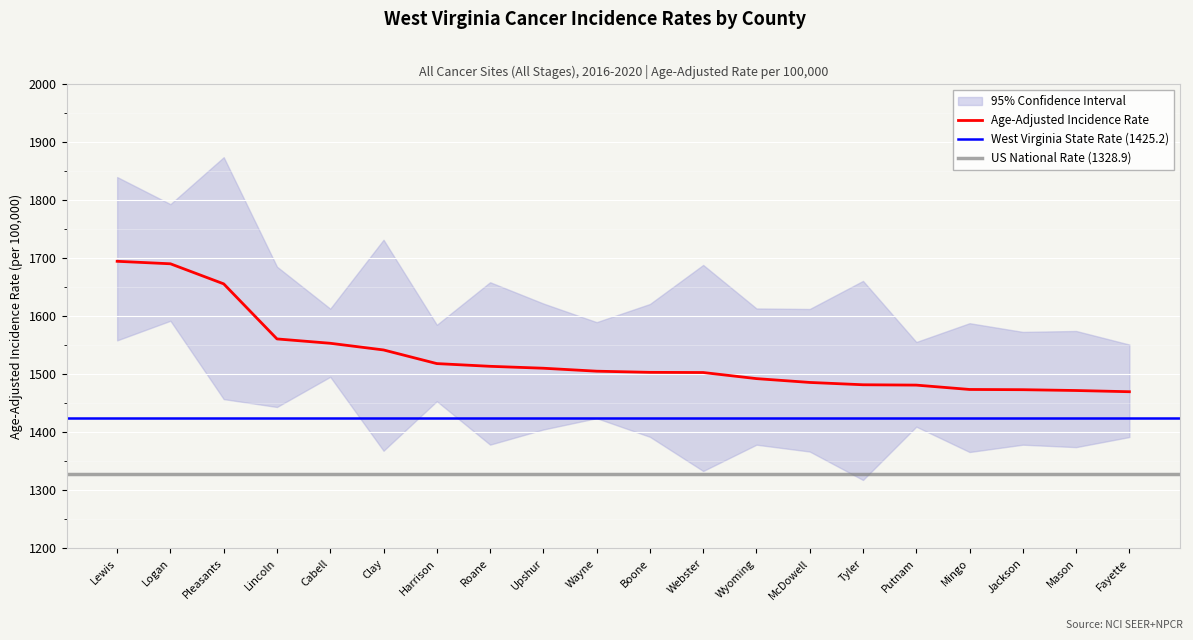

True or false: Upper 95% CI and Lower 95% CI cross at least once.

False